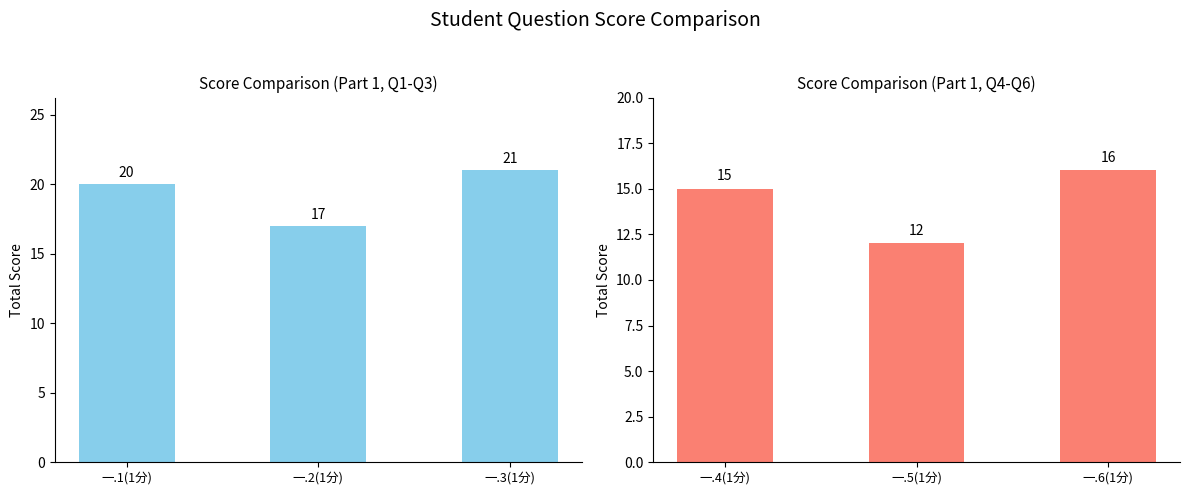

At which category is the sum across all series the highest?

一.3(1分)